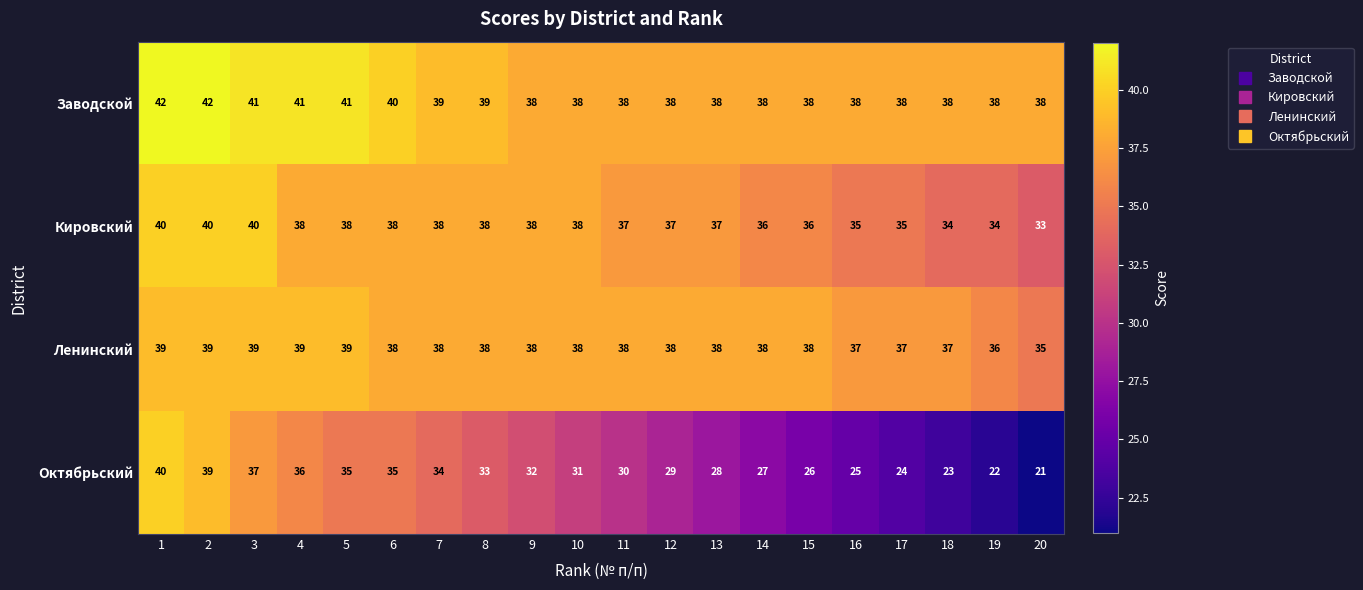

What is the difference between the maximum and minimum values in the Ленинский series?

4